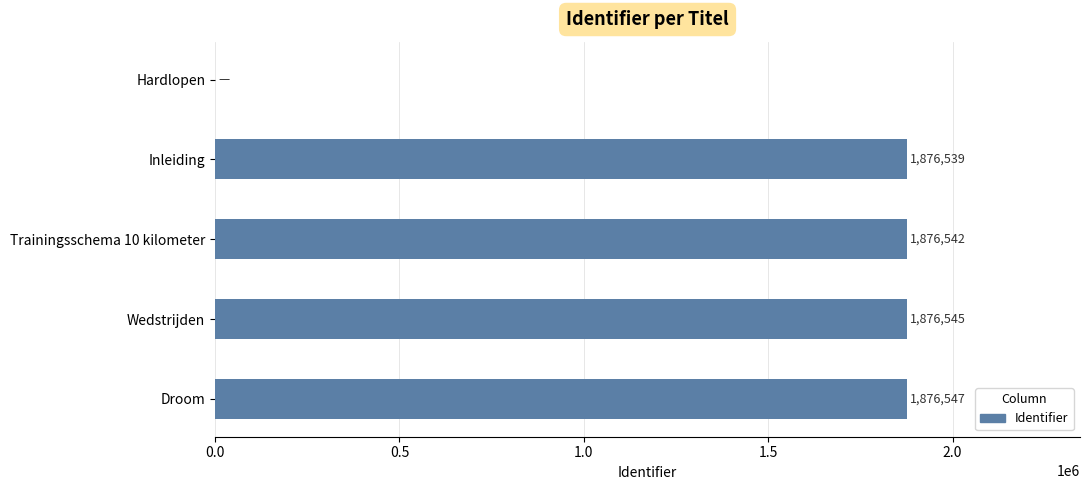

What value does the data have at Trainingsschema 10 kilometer?

1876542